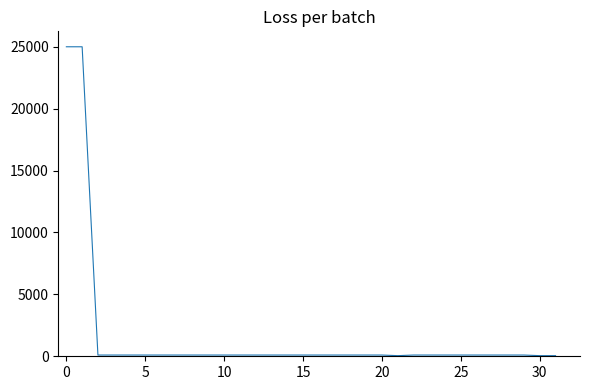

How many values are below 100?

3